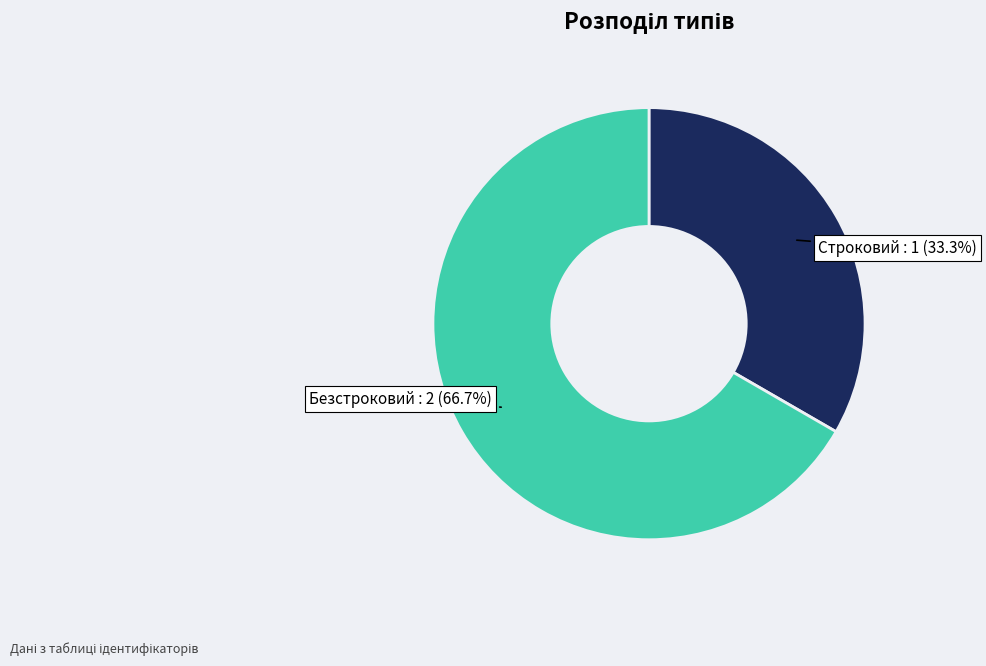

How many slices are in this pie chart?

2